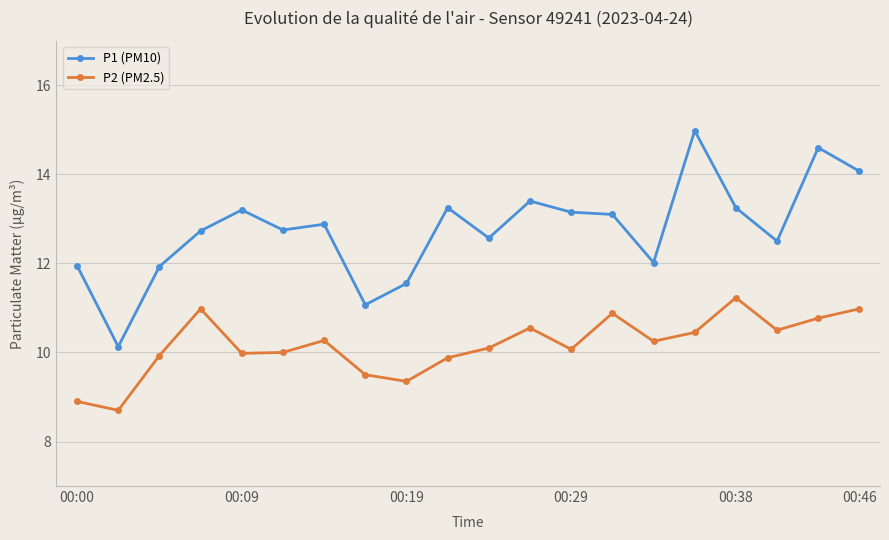

List the series in order of their overall mean, highest first.

P1 (PM10), P2 (PM2.5)